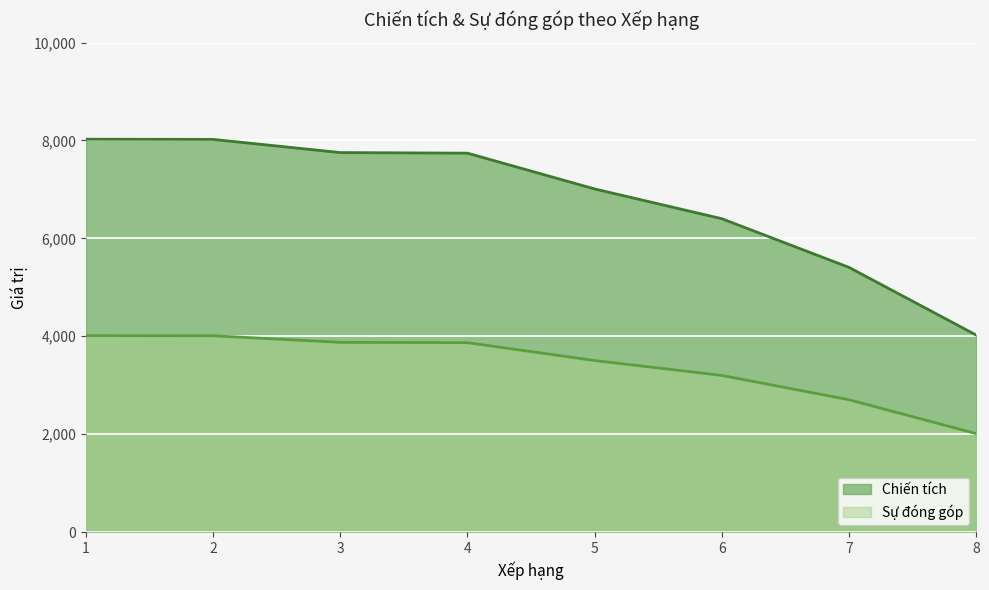

True or false: Sự đóng góp and Chiến tích cross at least once.

False